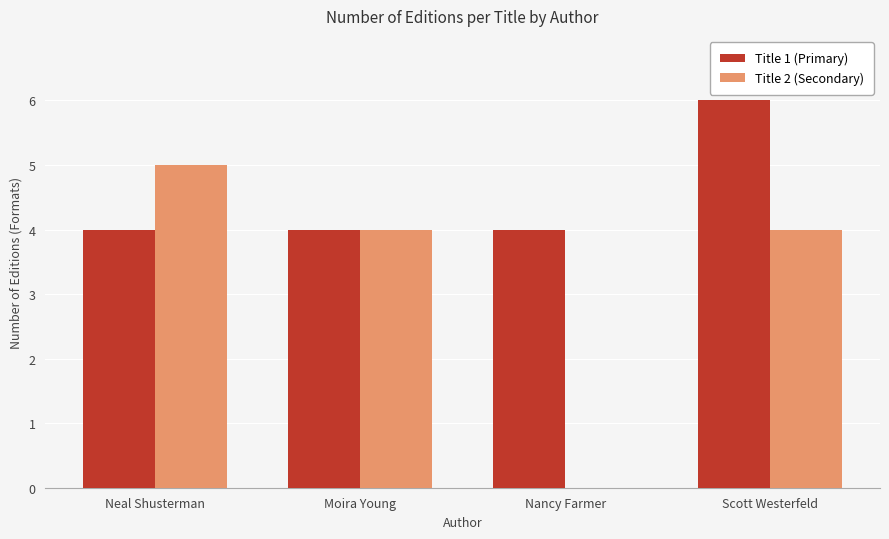

Between Moira Young and Scott Westerfeld, which series saw the biggest shift?

Title 1 (Primary)